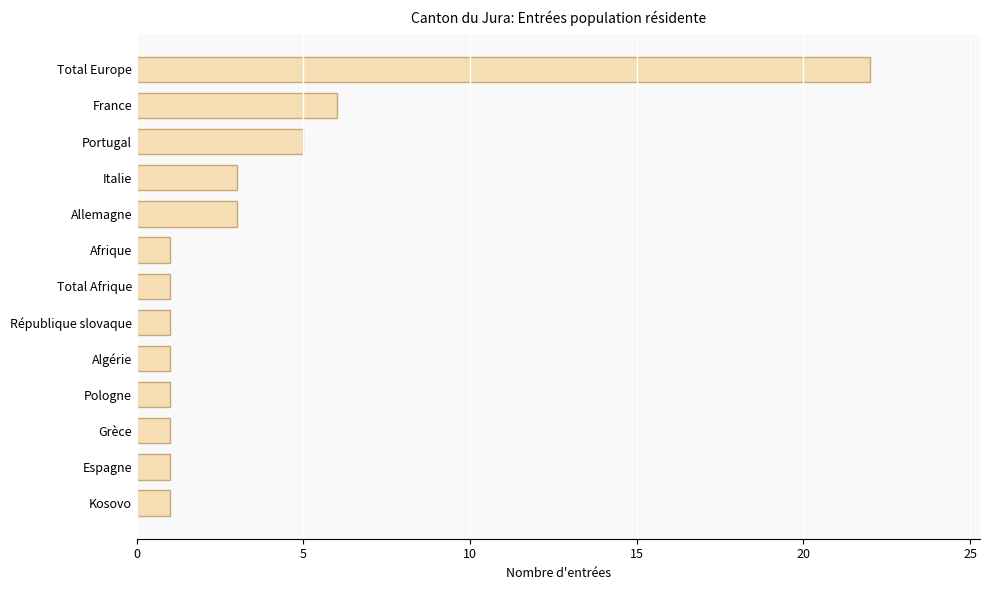

Does the chart contain any negative values?

No